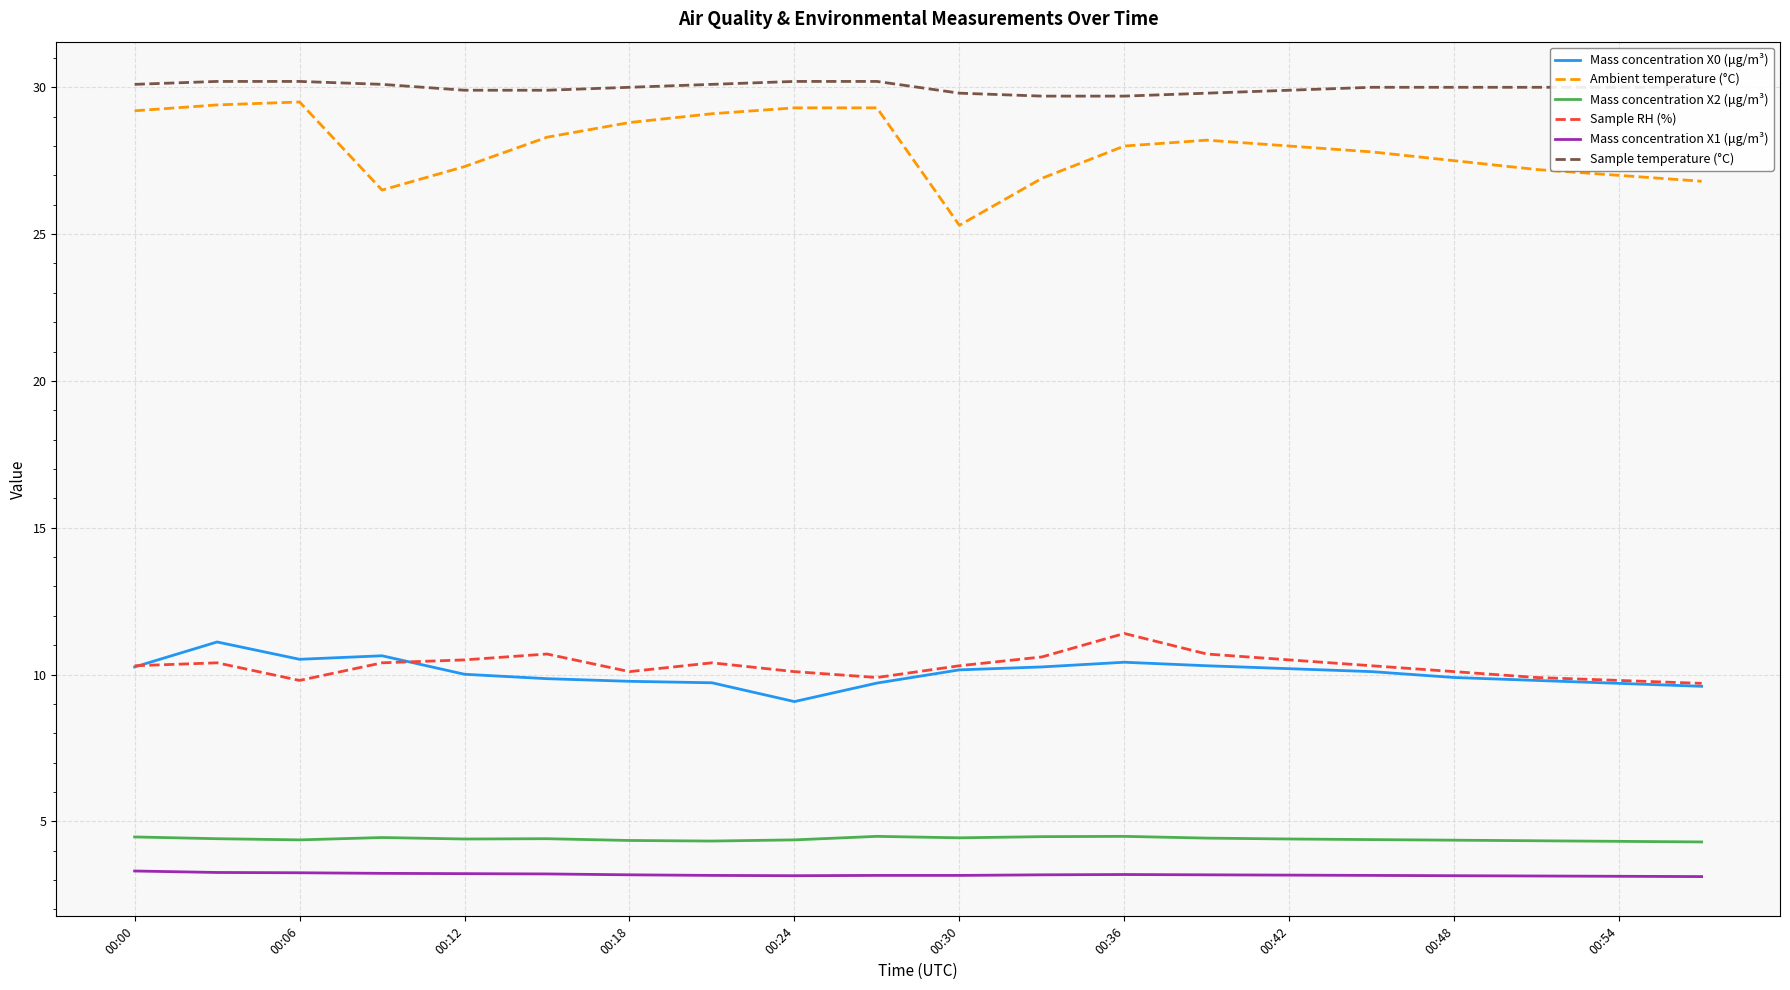

Which series has the largest total across all categories?

Sample temperature (°C)